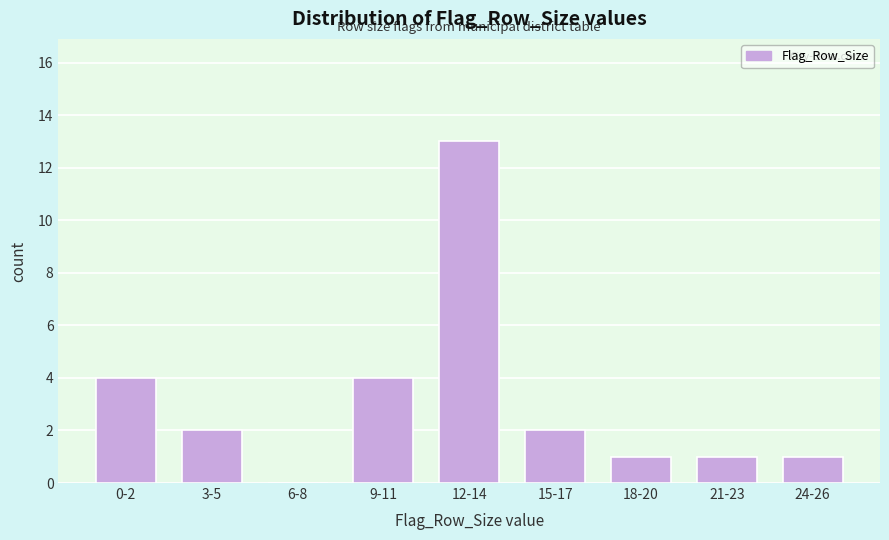

Reading right to left, transcribe all the data shown in this chart.

24-26=1	21-23=1	18-20=1	15-17=2	12-14=13	9-11=4	6-8=0	3-5=2	0-2=4